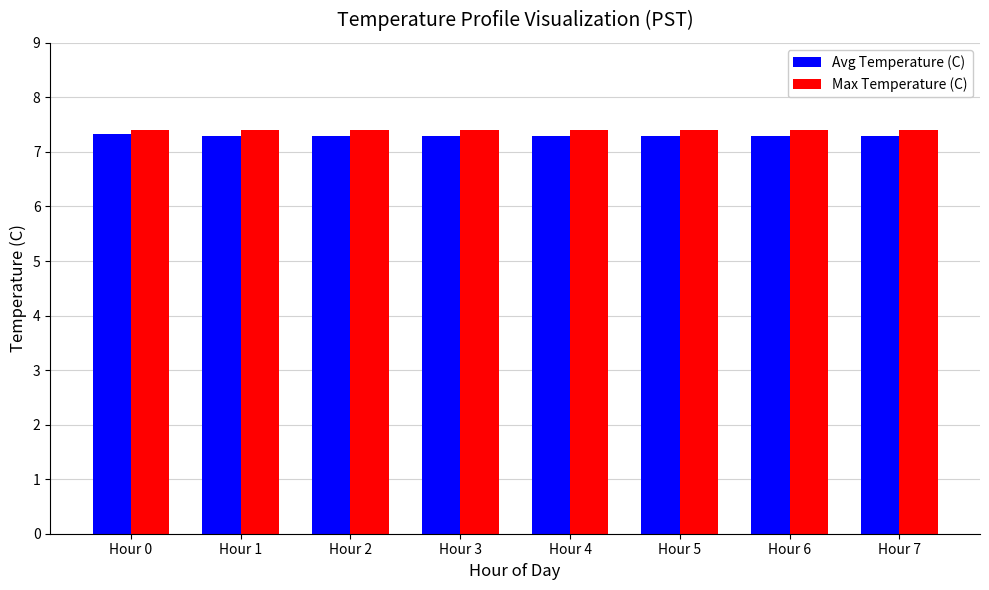

What is the value of the Max Temperature (C) bar at the 7th from the left?

7.4